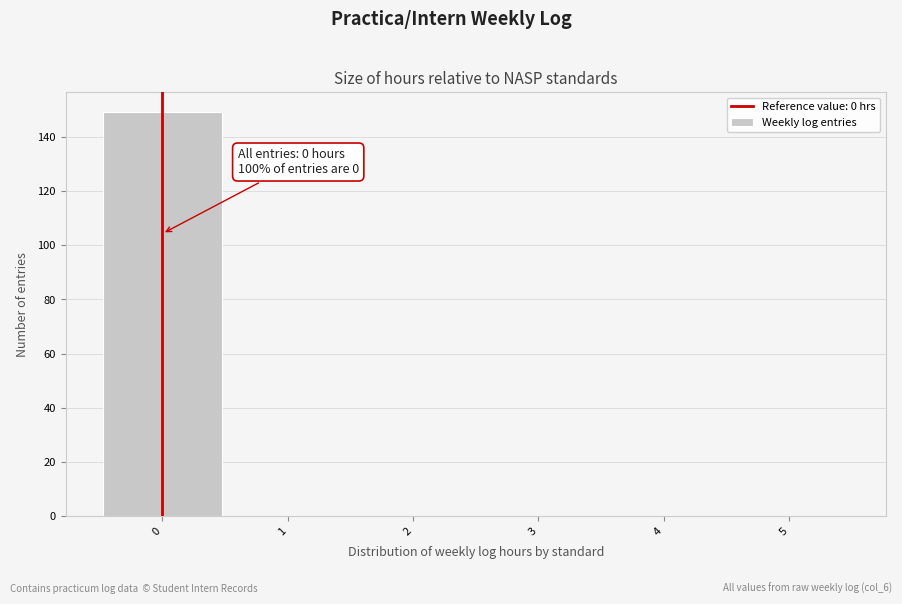

Over which range of the x-axis is the bar tallest?

-0.5 to 0.5